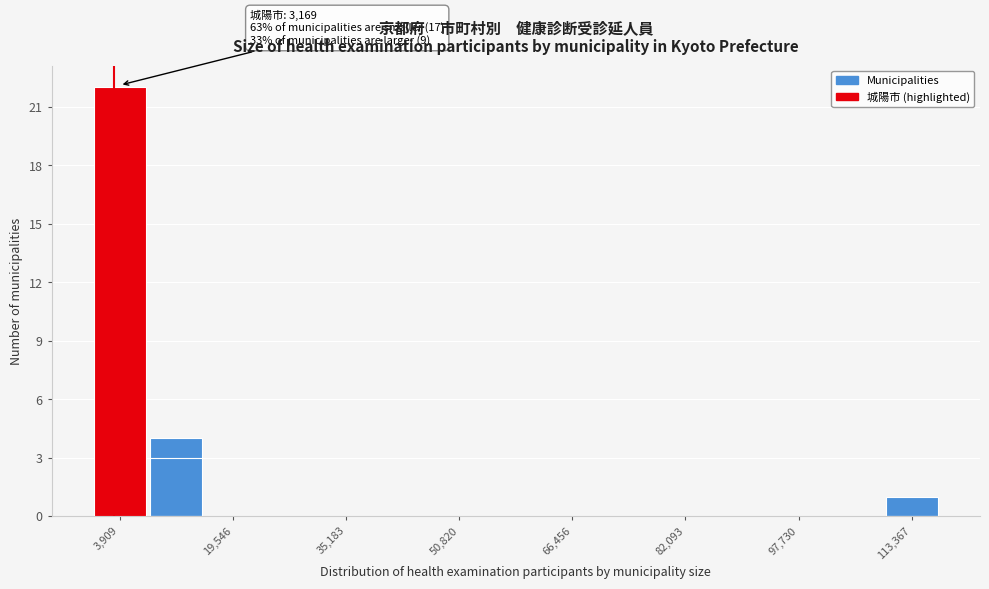

Around what value on the x-axis is the tallest bar? Give the approximate position of its centre, as read against the axis.

4000